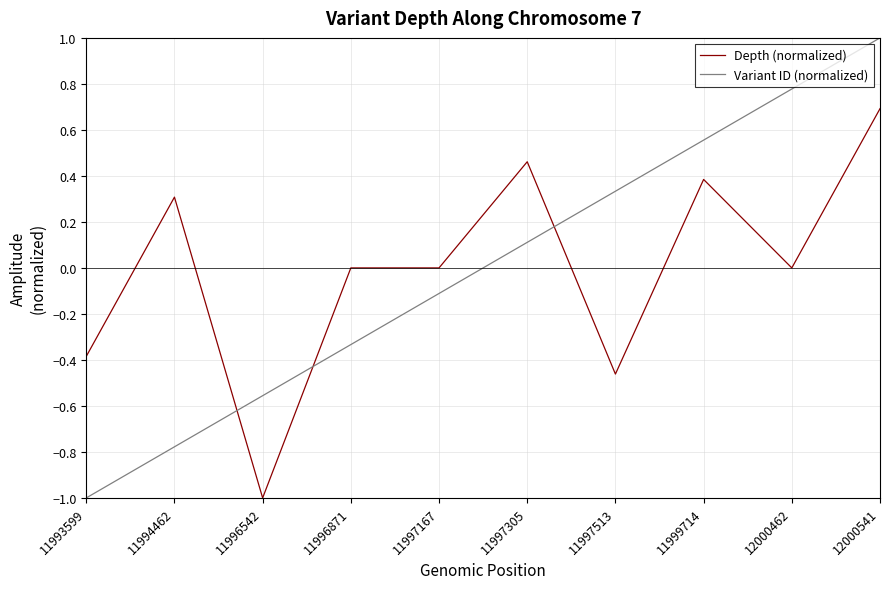

True or false: Depth (normalized) has a value of 0.5 at 11994462.

False